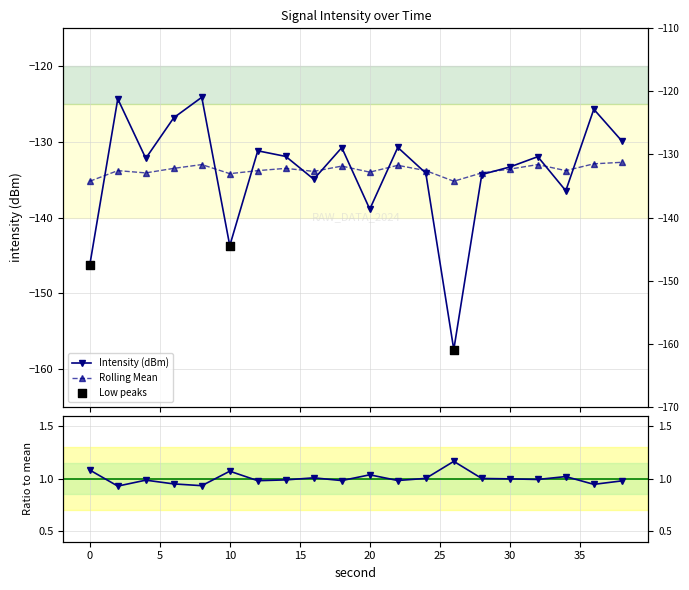

Which series reaches the minimum Y coordinate?

intensity(dBm)